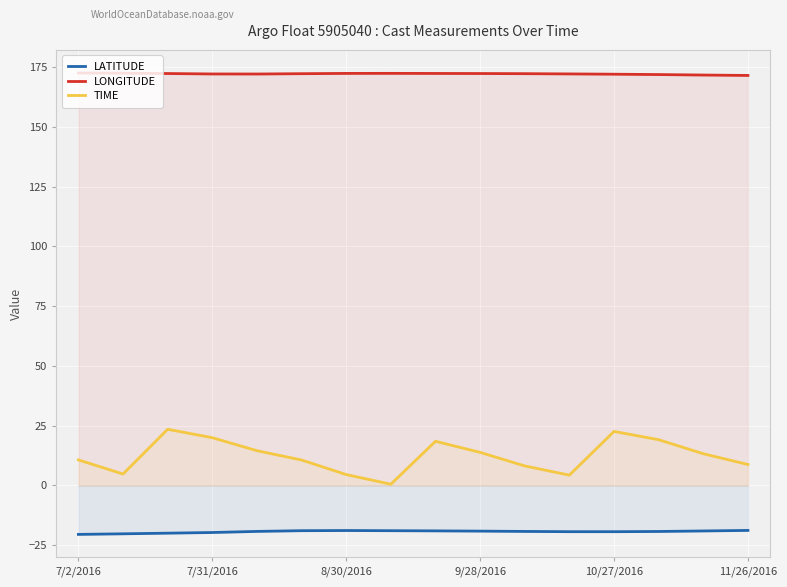

What is the spread (max minus min) of values at 11/26/2016?

190.2